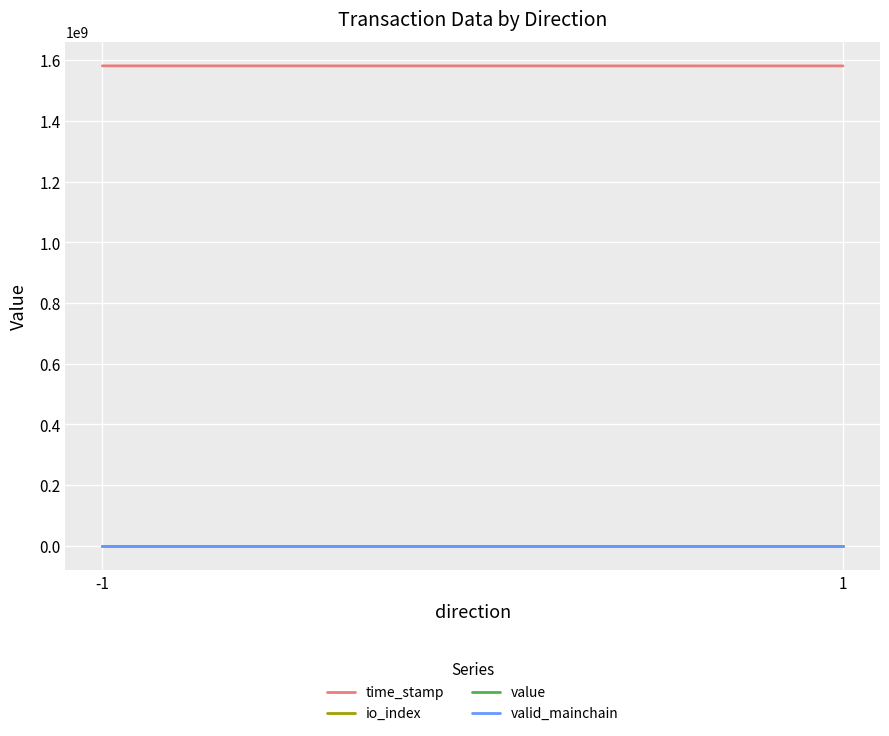

What are all the series names shown in the legend?

time_stamp, io_index, value, valid_mainchain